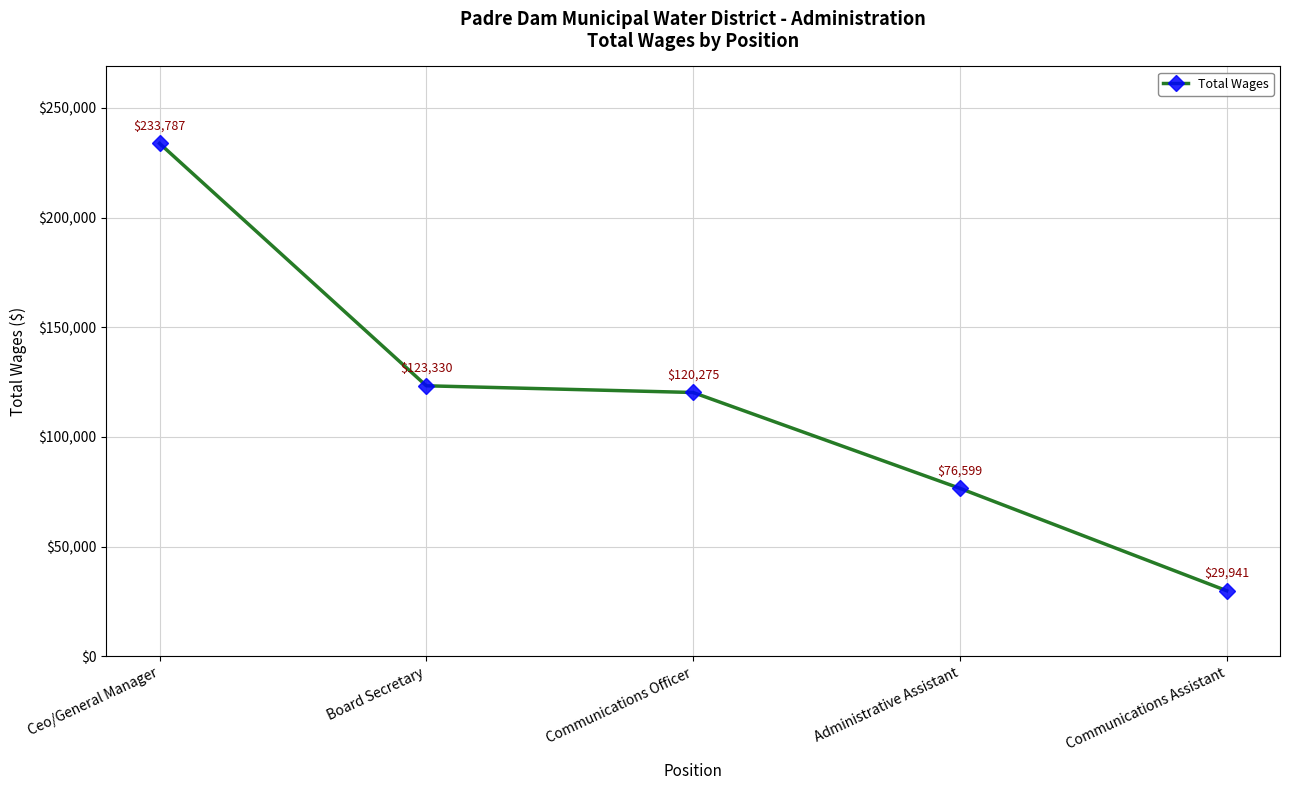

Reading left to right, list all the values displayed in this chart.

Ceo/General Manager=233787	Board Secretary=123330	Communications Officer=120275	Administrative Assistant=76599	Communications Assistant=29941